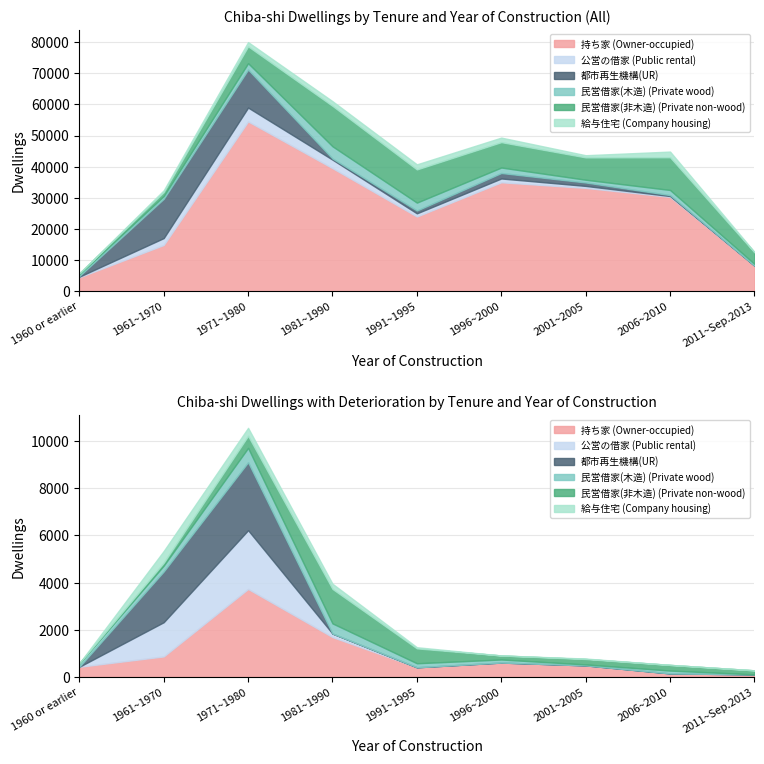

Which series has the largest total across all categories?

持ち家 (Owner-occupied)